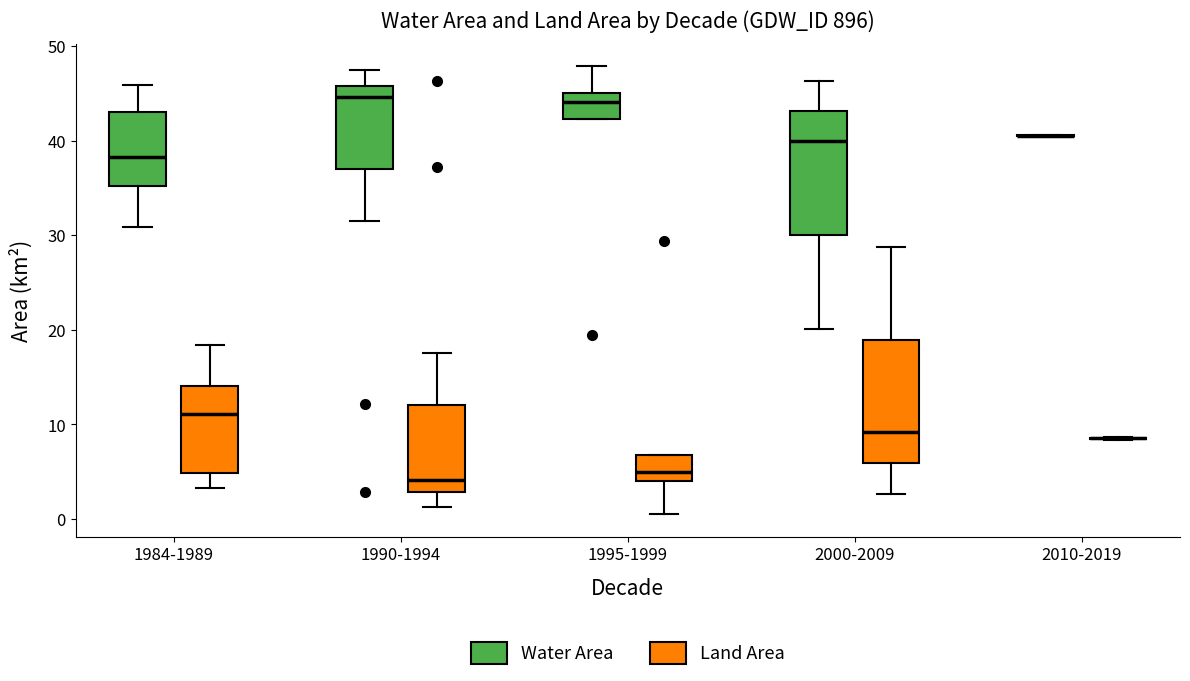

Reading left to right, read every box against the y-axis: the position of its median line, the range the box covers, and the ends of its whiskers. The values are not printed on the chart, so give them approximately, as read against the axis.

1984-1989 (Water Area): median 38, box 35 to 43, whiskers 31 to 46
1984-1989 (Land Area): median 11, box 5 to 14, whiskers 3 to 18
1990-1994 (Water Area): median 45, box 37 to 46, whiskers 31 to 47
1990-1994 (Land Area): median 4, box 3 to 12, whiskers 1 to 18
1995-1999 (Water Area): median 44, box 42 to 45, whiskers 42 to 48
1995-1999 (Land Area): median 5, box 4 to 7, whiskers 0 to 7
2000-2009 (Water Area): median 40, box 30 to 43, whiskers 20 to 46
2000-2009 (Land Area): median 9, box 6 to 19, whiskers 3 to 29
2010-2019 (Water Area): box collapsed to a line at 41, whiskers 40 to 41
2010-2019 (Land Area): box collapsed to a line at 9, whiskers 8 to 9